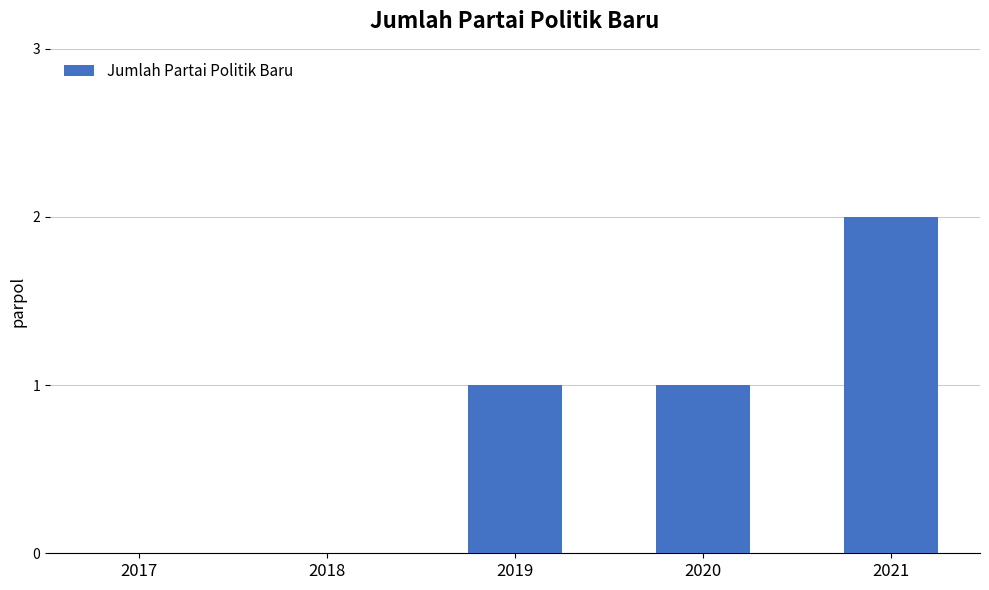

Which label corresponds to the largest value in the chart?

2021